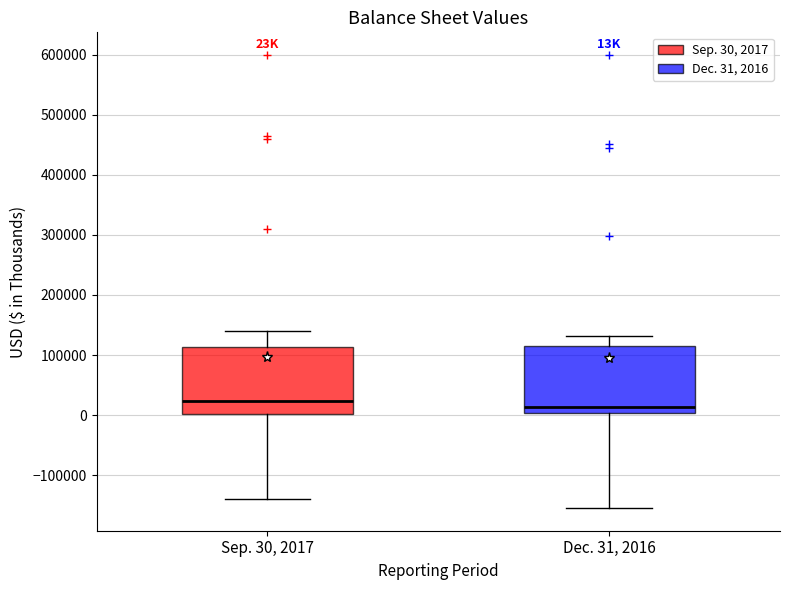

Reading left to right, transcribe this box plot: for each box, give where its median line is, the range the box spans, and where its two whiskers end, as read against the y-axis. The values are not printed on the chart, so give them approximately, as read against the axis.

Sep. 30, 2017: median 20000, box 0 to 110000, whiskers -140000 to 140000
Dec. 31, 2016: median 10000, box 0 to 110000, whiskers -160000 to 130000